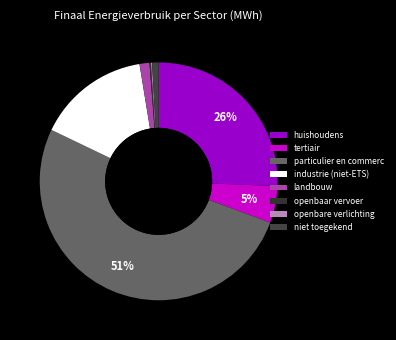

What is the smallest slice in the pie chart?

openbare verlichting